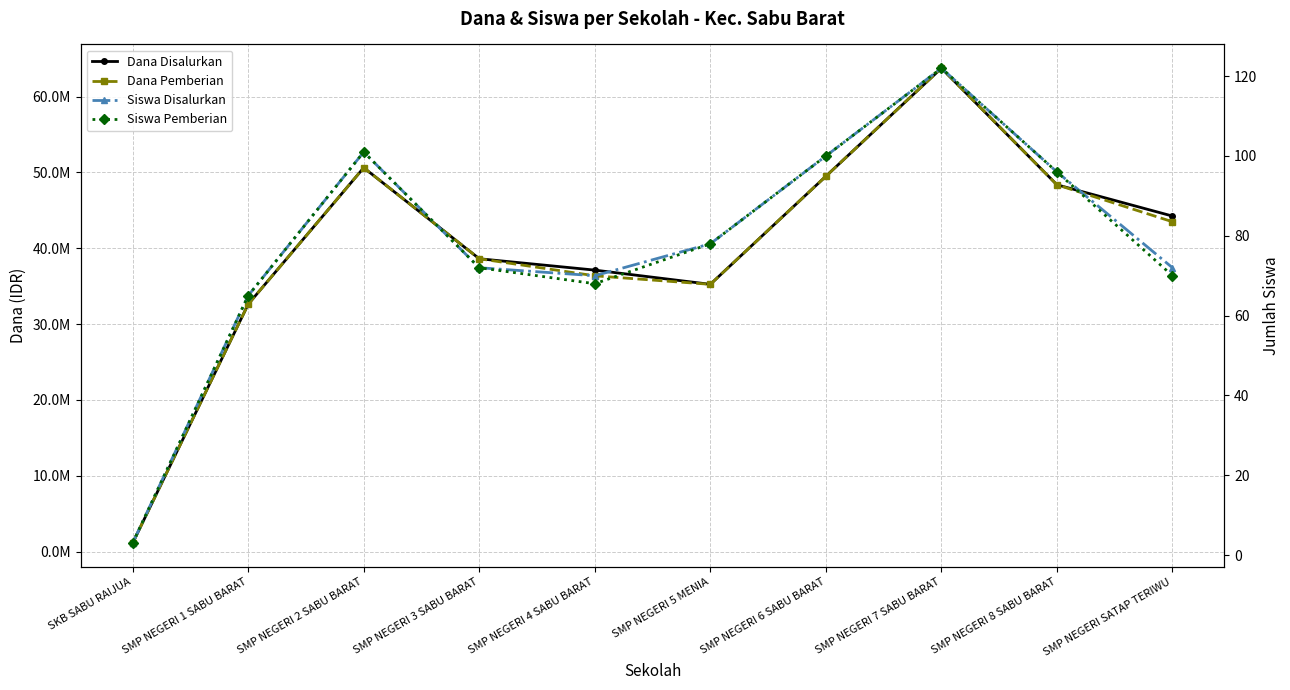

Reading right to left, transcribe all the data shown in this chart.

Dana Disalurkan: SMP NEGERI SATAP TERIWU=44250000	SMP NEGERI 8 SABU BARAT=48375000	SMP NEGERI 7 SABU BARAT=63750000	SMP NEGERI 6 SABU BARAT=49500000	SMP NEGERI 5 MENIA=35250000	SMP NEGERI 4 SABU BARAT=37125000	SMP NEGERI 3 SABU BARAT=38625000	SMP NEGERI 2 SABU BARAT=50625000	SMP NEGERI 1 SABU BARAT=32625000	SKB SABU RAIJUA=1125000
Dana Pemberian: SMP NEGERI SATAP TERIWU=43500000	SMP NEGERI 8 SABU BARAT=48375000	SMP NEGERI 7 SABU BARAT=63750000	SMP NEGERI 6 SABU BARAT=49500000	SMP NEGERI 5 MENIA=35250000	SMP NEGERI 4 SABU BARAT=36375000	SMP NEGERI 3 SABU BARAT=38625000	SMP NEGERI 2 SABU BARAT=50625000	SMP NEGERI 1 SABU BARAT=32625000	SKB SABU RAIJUA=1125000
Siswa Disalurkan: SMP NEGERI SATAP TERIWU=72	SMP NEGERI 8 SABU BARAT=96	SMP NEGERI 7 SABU BARAT=122	SMP NEGERI 6 SABU BARAT=100	SMP NEGERI 5 MENIA=78	SMP NEGERI 4 SABU BARAT=70	SMP NEGERI 3 SABU BARAT=72	SMP NEGERI 2 SABU BARAT=101	SMP NEGERI 1 SABU BARAT=65	SKB SABU RAIJUA=3
Siswa Pemberian: SMP NEGERI SATAP TERIWU=70	SMP NEGERI 8 SABU BARAT=96	SMP NEGERI 7 SABU BARAT=122	SMP NEGERI 6 SABU BARAT=100	SMP NEGERI 5 MENIA=78	SMP NEGERI 4 SABU BARAT=68	SMP NEGERI 3 SABU BARAT=72	SMP NEGERI 2 SABU BARAT=101	SMP NEGERI 1 SABU BARAT=65	SKB SABU RAIJUA=3